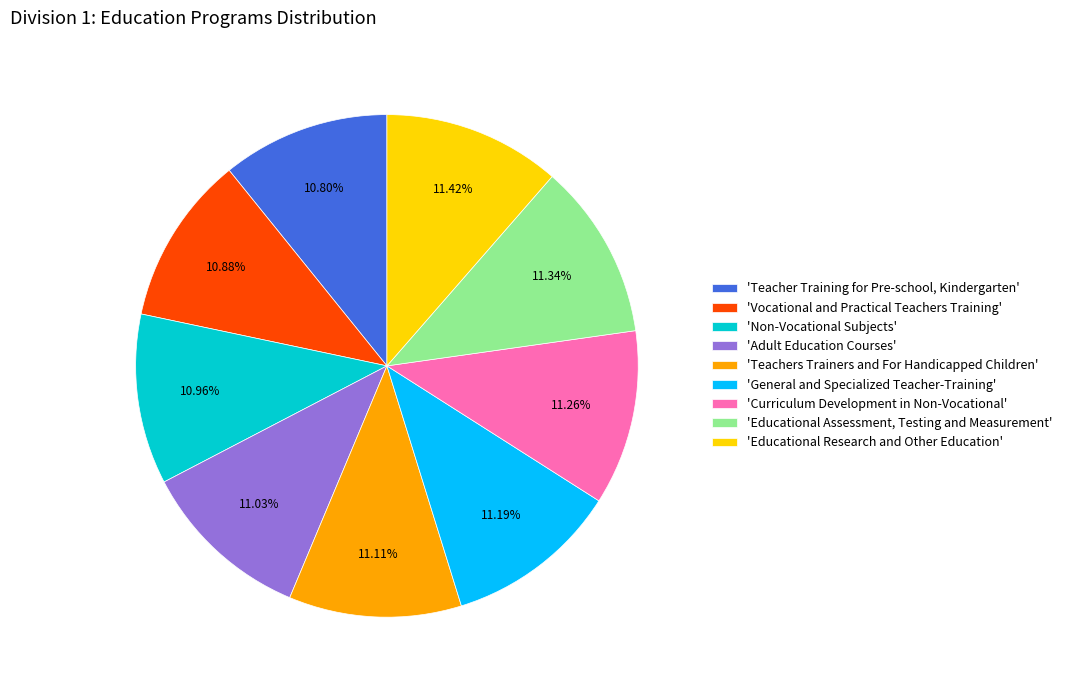

Rank the categories by value from lowest to highest.

'Teacher Training for Pre-school, Kindergarten', 'Vocational and Practical Teachers Training', 'Non-Vocational Subjects', 'Adult Education Courses', 'Teachers Trainers and For Handicapped Children', 'General and Specialized Teacher-Training', 'Curriculum Development in Non-Vocational', 'Educational Assessment, Testing and Measurement', 'Educational Research and Other Education'